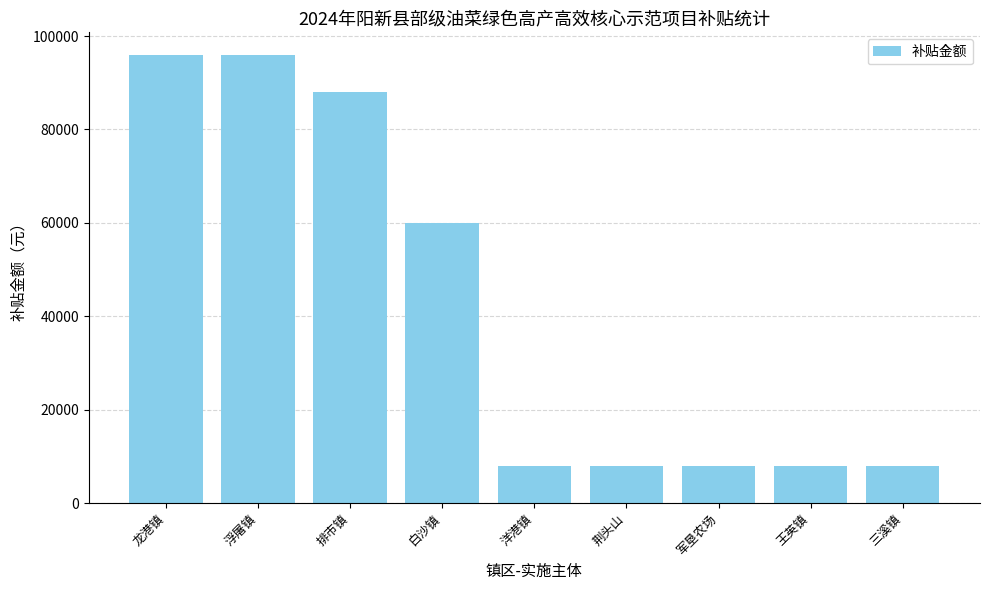

What is the maximum value shown in the chart?

96000